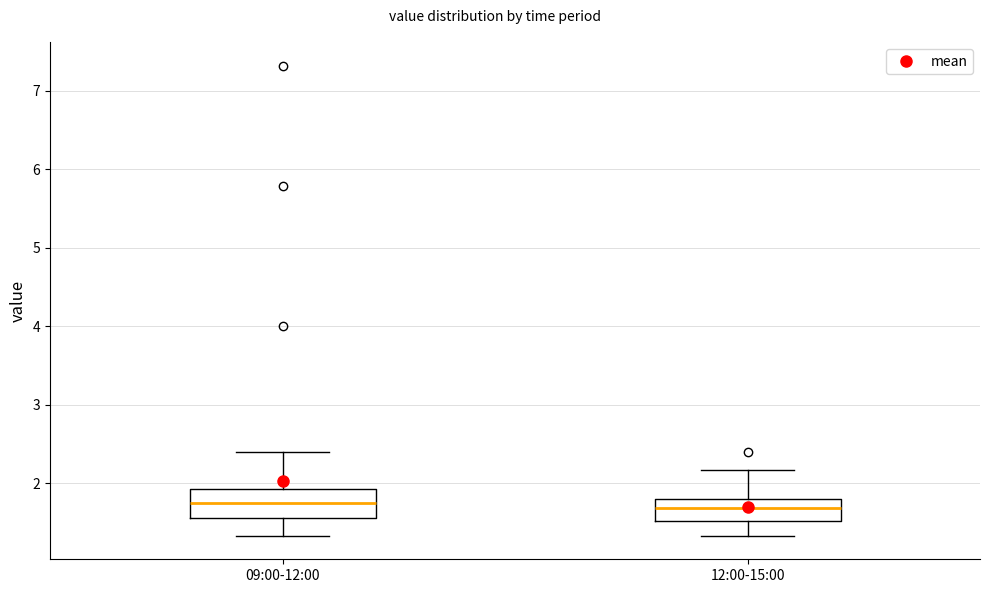

Where does the lower whisker of the box for 12:00-15:00 end on the y-axis? The values are not printed on the chart, so give them approximately, as read against the axis.

1.3